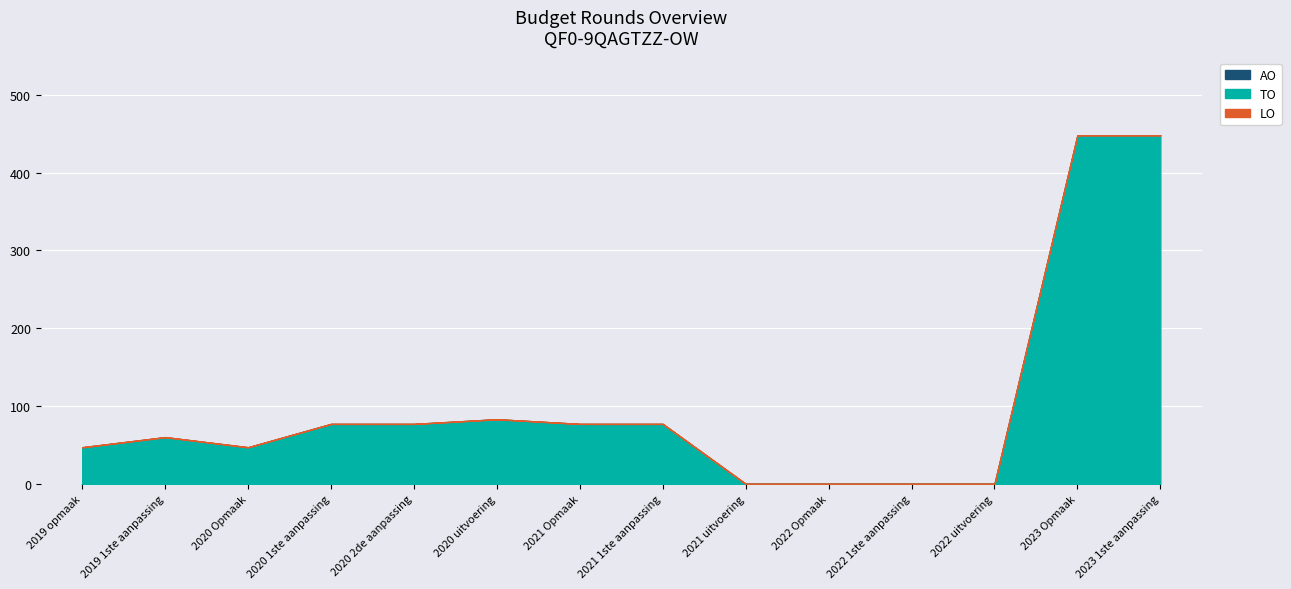

What is the label of the 12th point from the left?

2022 uitvoering